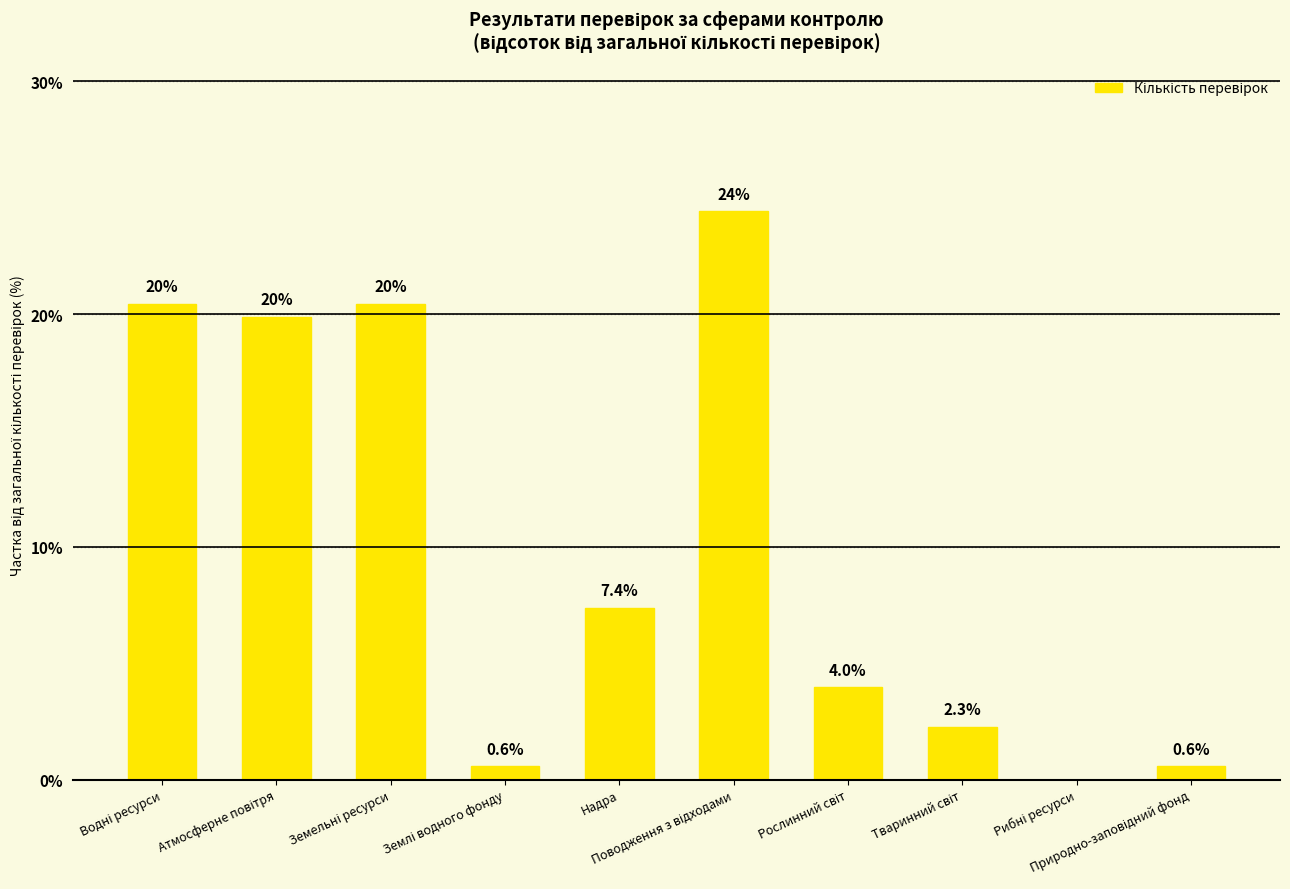

What is the greatest value displayed?

24.4